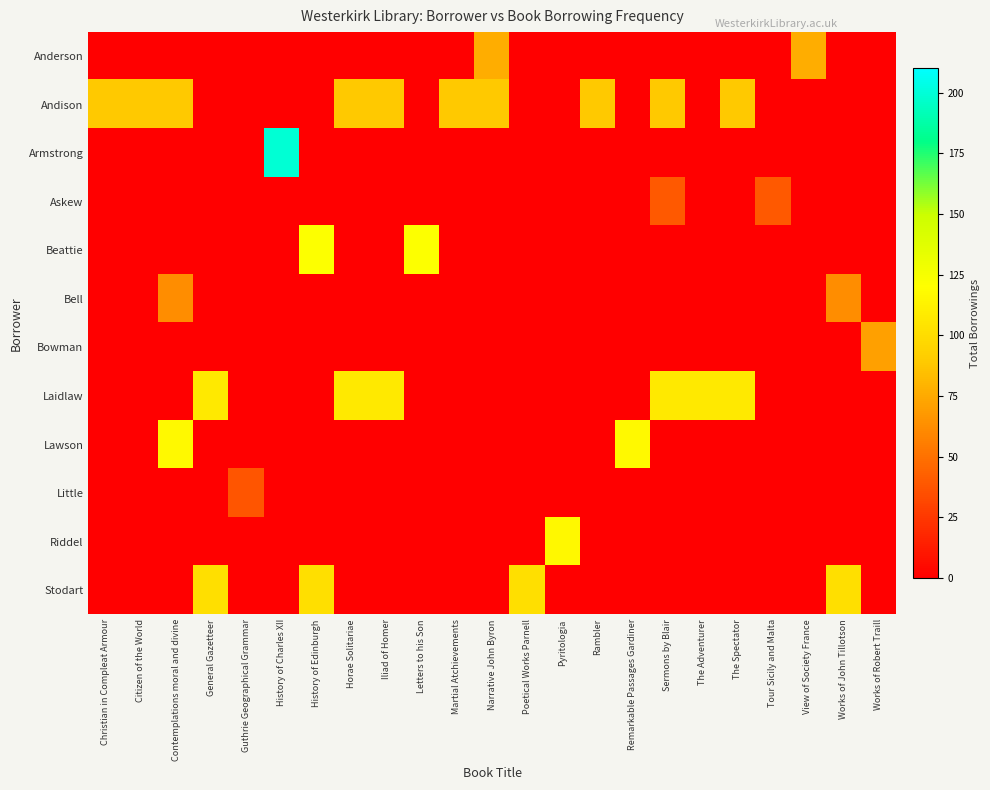

At how many categories does at least one series exceed 109?

6